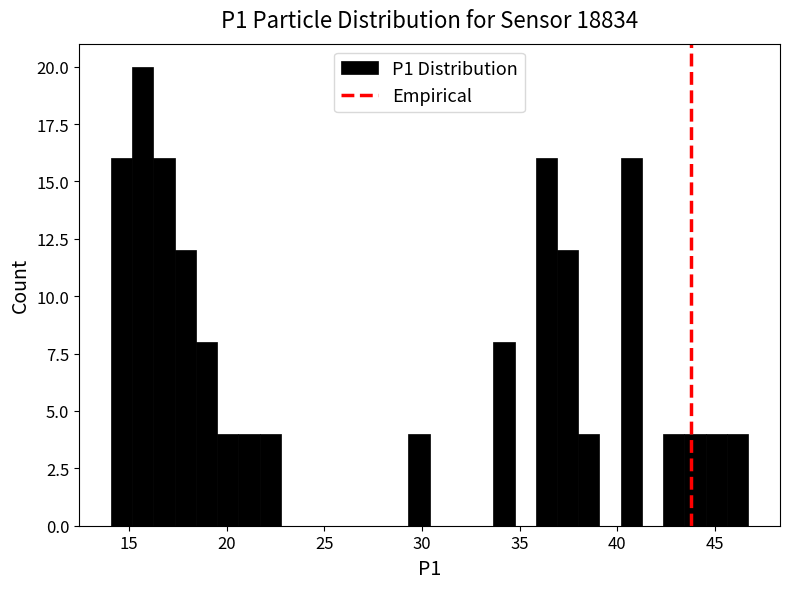

Read against the x-axis, roughly where is the centre of the tallest bar?

15.5